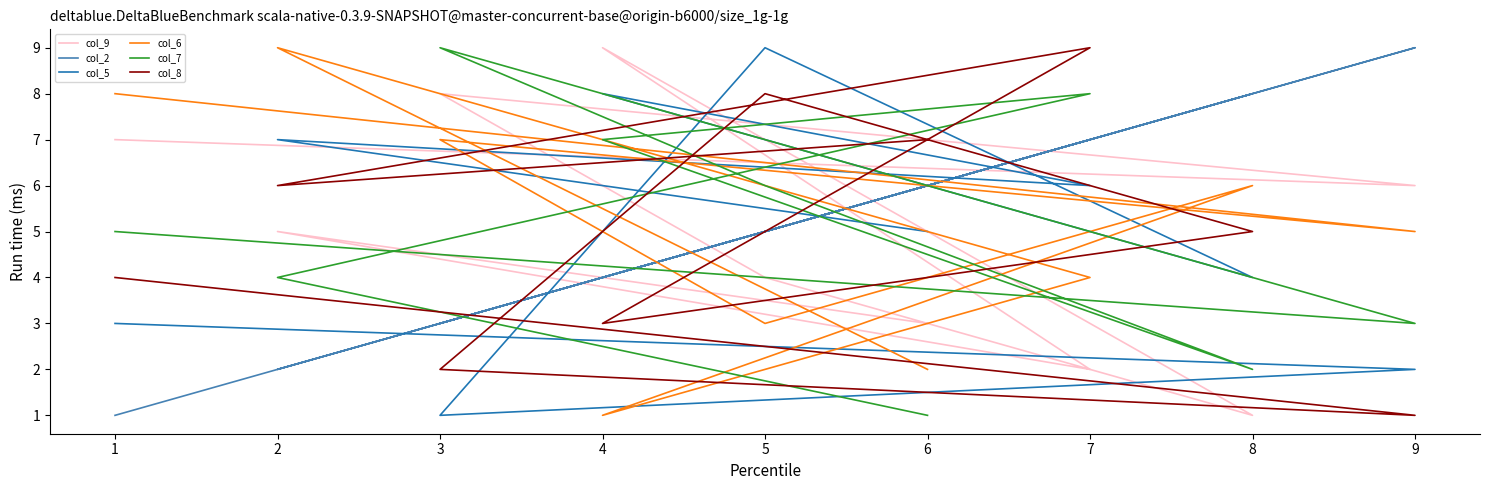

How many values in the col_7 series are below 5?

4